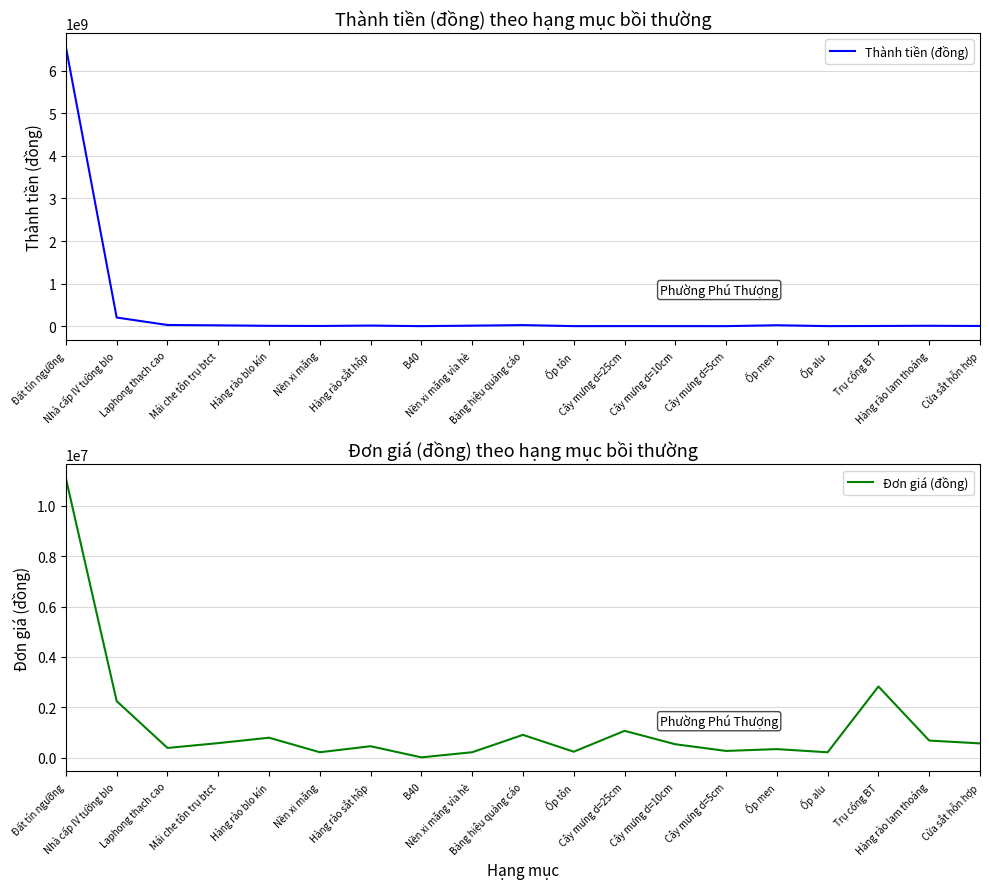

Where is the first local minimum for Đơn giá (đồng)?

Laphong thạch cao